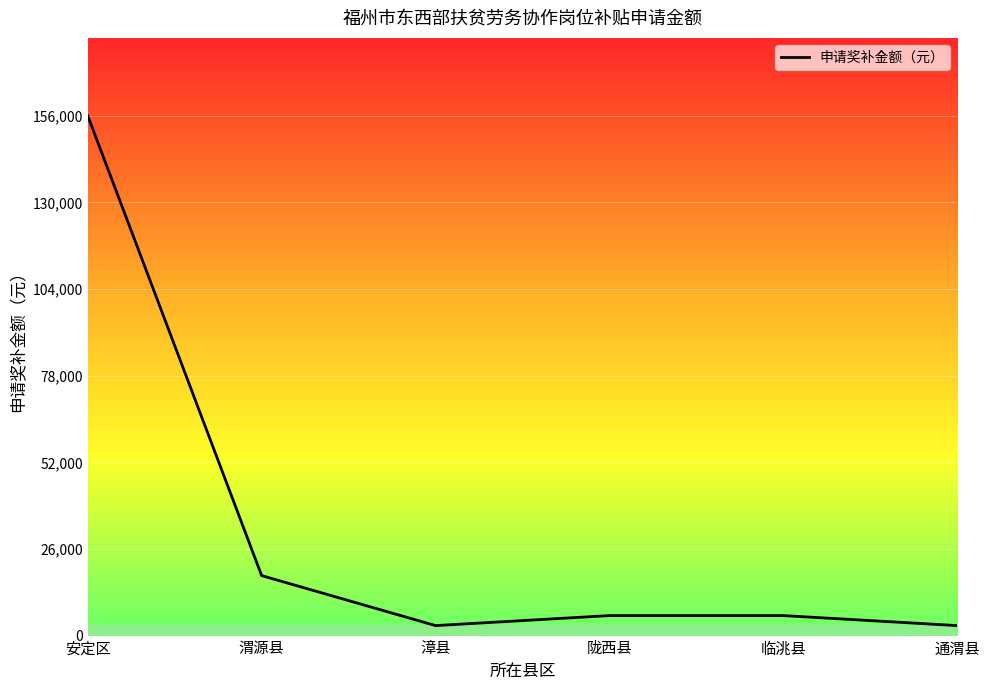

True or false: there are more than 1 points higher than both neighbors.

False